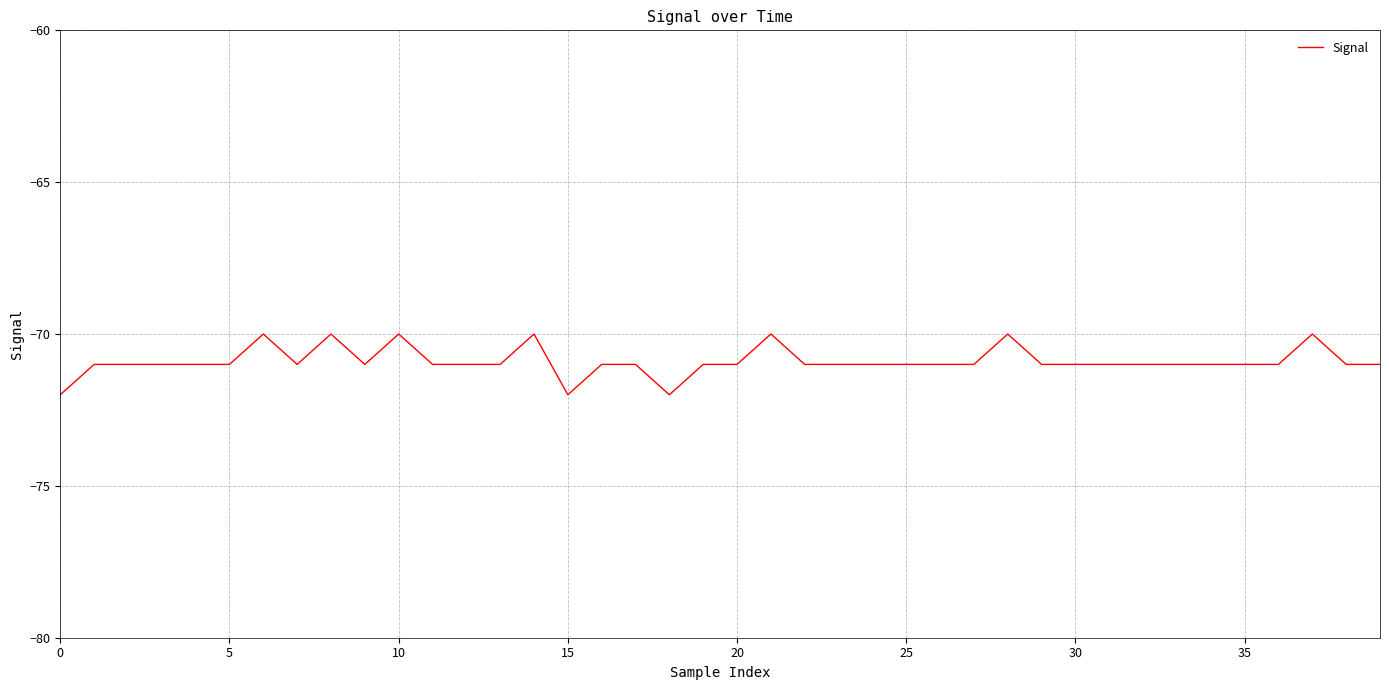

What is the sum of all values?

-2836